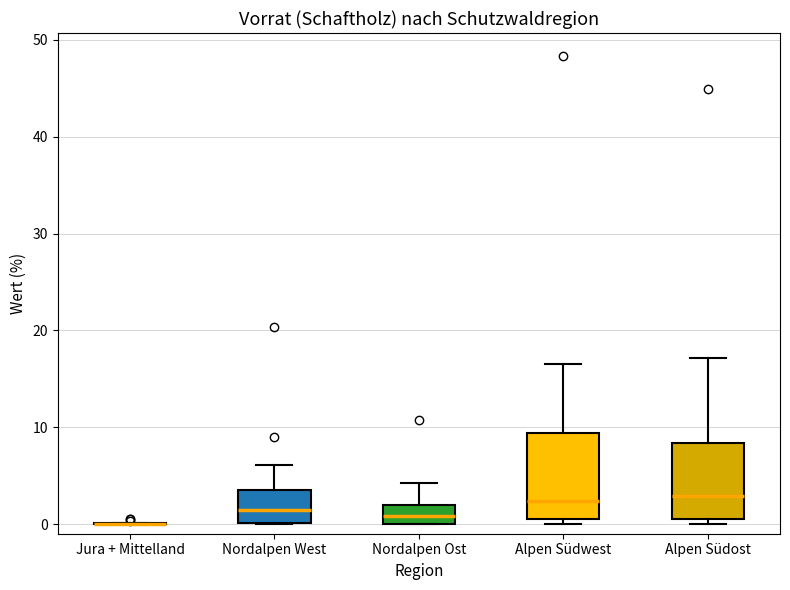

Reading left to right, transcribe this box plot: for each box, give where its median line is, the range the box spans, and where its two whiskers end, as read against the y-axis. The values are not printed on the chart, so give them approximately, as read against the axis.

Jura + Mittelland: box collapsed to a line at 0, whiskers 0 to 0
Nordalpen West: median 1, box 0 to 4, whiskers 0 to 6
Nordalpen Ost: median 1, box 0 to 2, whiskers 0 to 4
Alpen Südwest: median 2, box 1 to 9, whiskers 0 to 17
Alpen Südost: median 3, box 1 to 8, whiskers 0 to 17